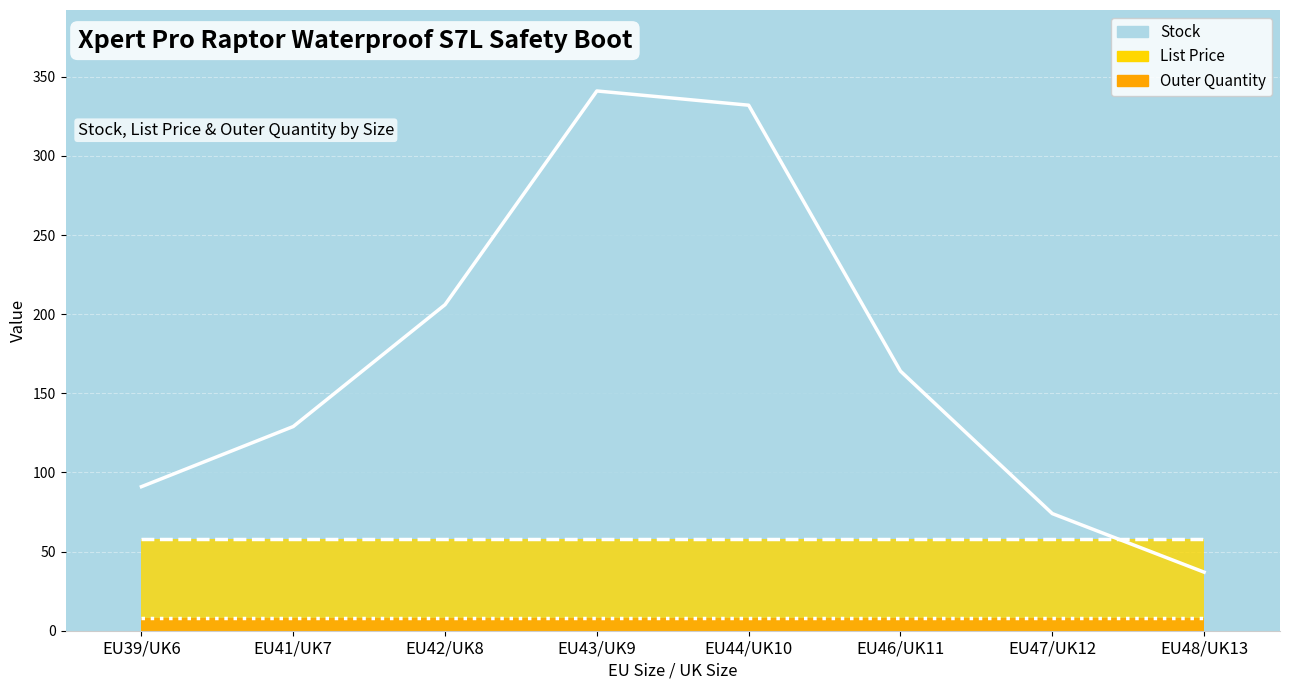

Reading left to right, transcribe all the data shown in this chart.

Stock: EU39/UK6=91.0	EU41/UK7=129.0	EU42/UK8=206.0	EU43/UK9=341.0	EU44/UK10=332.0	EU46/UK11=164.0	EU47/UK12=74.0	EU48/UK13=37.0
List Price: EU39/UK6=58.0	EU41/UK7=58.0	EU42/UK8=58.0	EU43/UK9=58.0	EU44/UK10=58.0	EU46/UK11=58.0	EU47/UK12=58.0	EU48/UK13=58.0
Outer Quantity: EU39/UK6=8.0	EU41/UK7=8.0	EU42/UK8=8.0	EU43/UK9=8.0	EU44/UK10=8.0	EU46/UK11=8.0	EU47/UK12=8.0	EU48/UK13=8.0